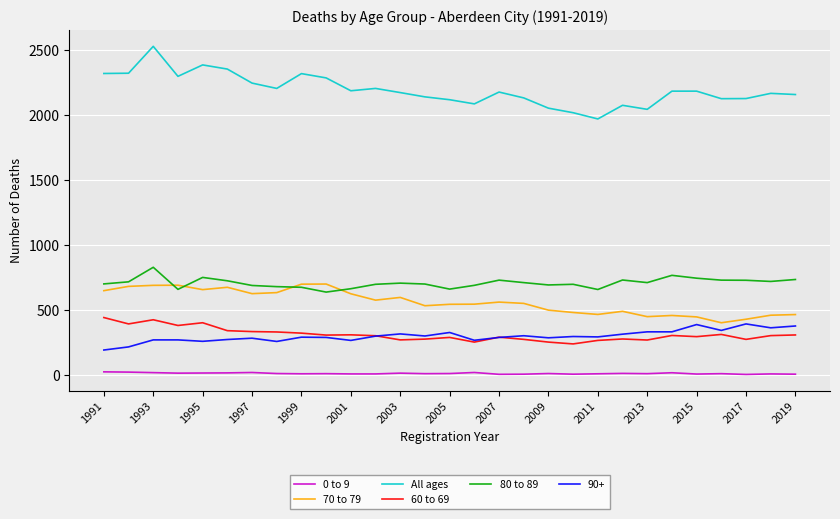

Which series has the largest total across all categories?

All ages